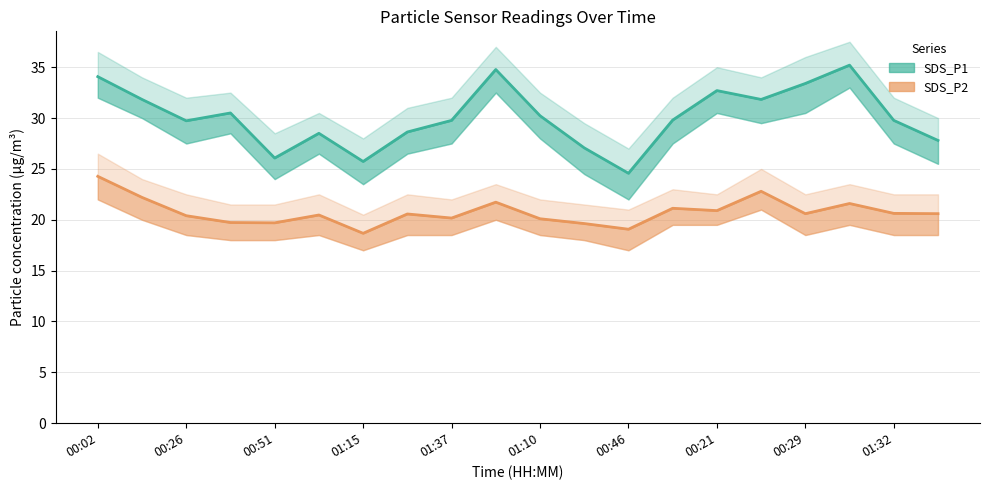

List the series in order of their overall mean, highest first.

SDS_P1, SDS_P2